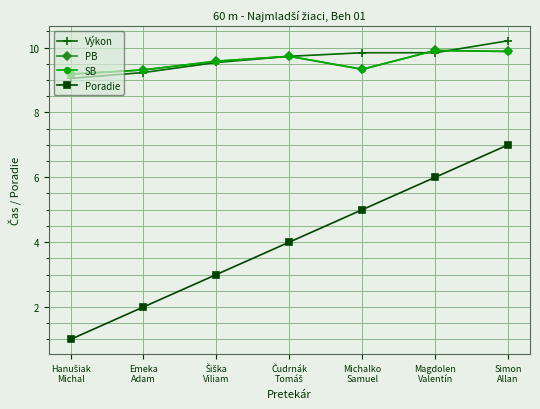

Reading left to right, list all the values displayed in this chart.

Výkon: Hanušiak
Michal=9.1	Emeka
Adam=9.2	Šiška
Viliam=9.5	Čudrnák
Tomáš=9.7	Michalko
Samuel=9.8	Magdolen
Valentín=9.8	Simon
Allan=10.2
PB: Hanušiak
Michal=9.2	Emeka
Adam=9.3	Šiška
Viliam=9.6	Čudrnák
Tomáš=9.7	Michalko
Samuel=9.3	Magdolen
Valentín=9.9	Simon
Allan=9.9
SB: Hanušiak
Michal=9.2	Emeka
Adam=9.3	Šiška
Viliam=9.6	Čudrnák
Tomáš=9.7	Michalko
Samuel=9.3	Magdolen
Valentín=9.9	Simon
Allan=9.9
Poradie: Hanušiak
Michal=1.0	Emeka
Adam=2.0	Šiška
Viliam=3.0	Čudrnák
Tomáš=4.0	Michalko
Samuel=5.0	Magdolen
Valentín=6.0	Simon
Allan=7.0